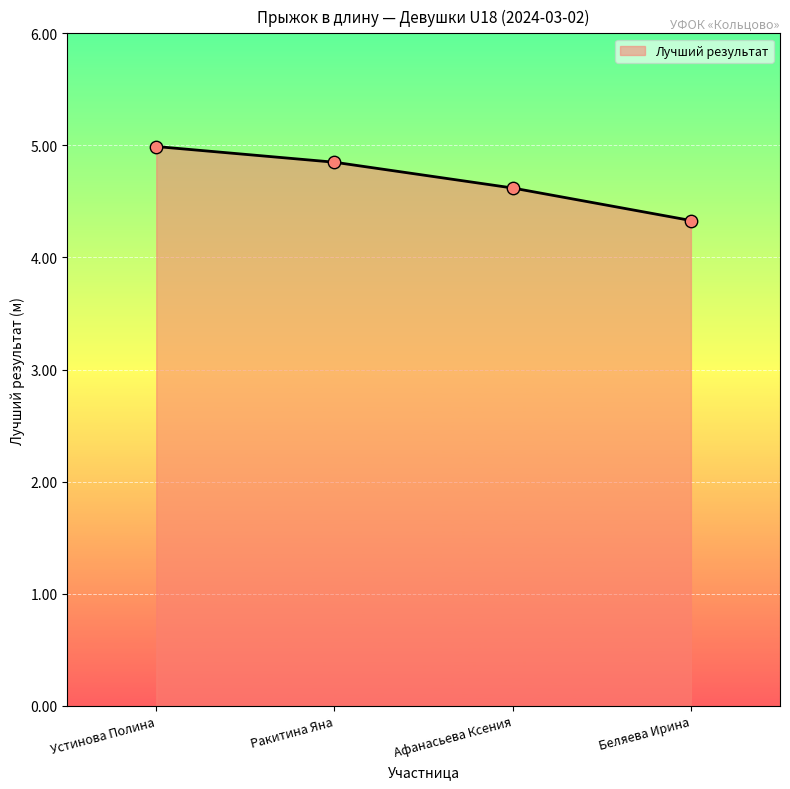

What is the ratio of the value at Устинова Полина to the value at Беляева Ирина?

1.2